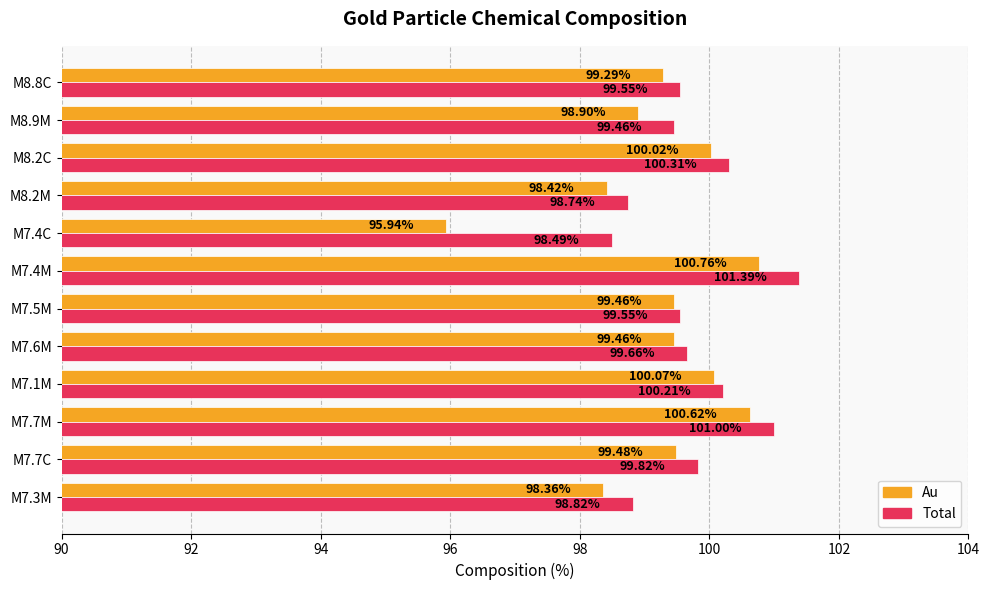

What is the spread (max minus min) of values at M7.4M?

0.6